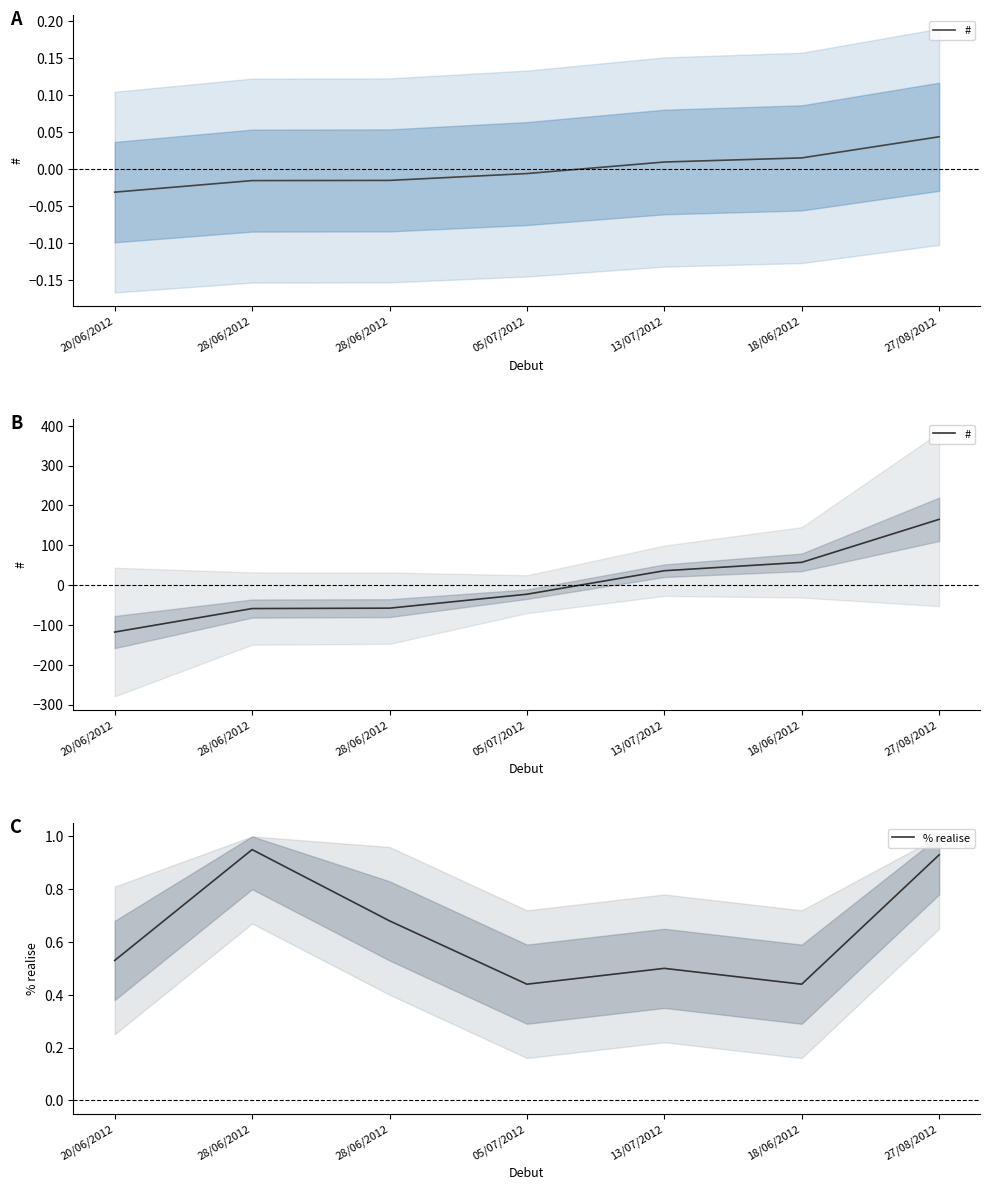

How many series are shown in this chart?

2